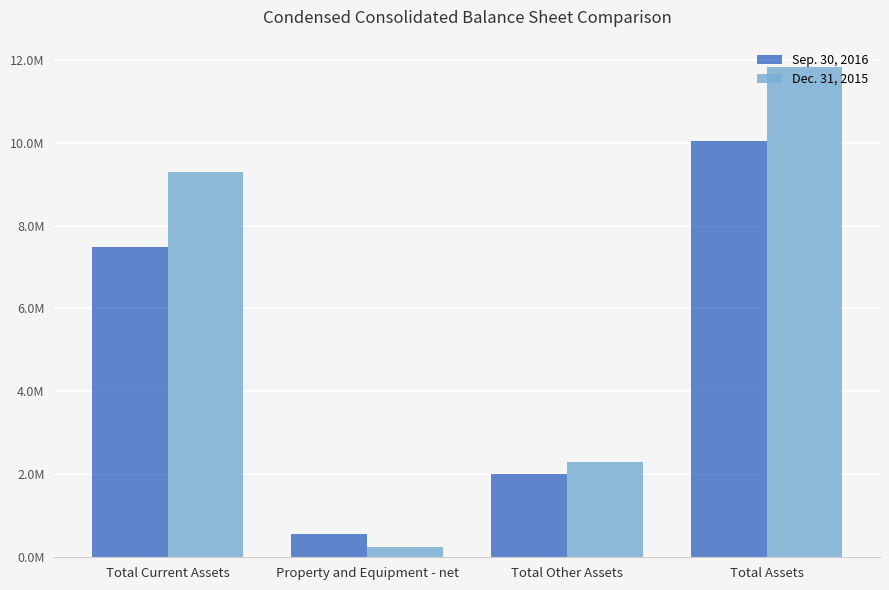

Read the Dec. 31, 2015 value at Total Other Assets.

2292248